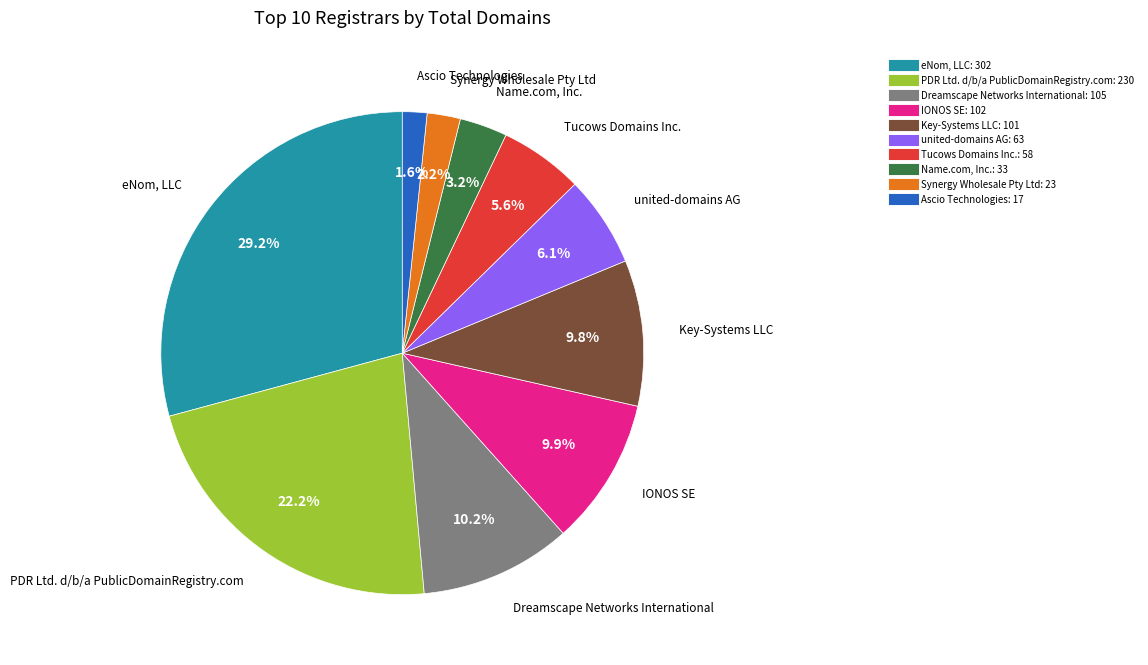

How many segments does this pie chart have?

10